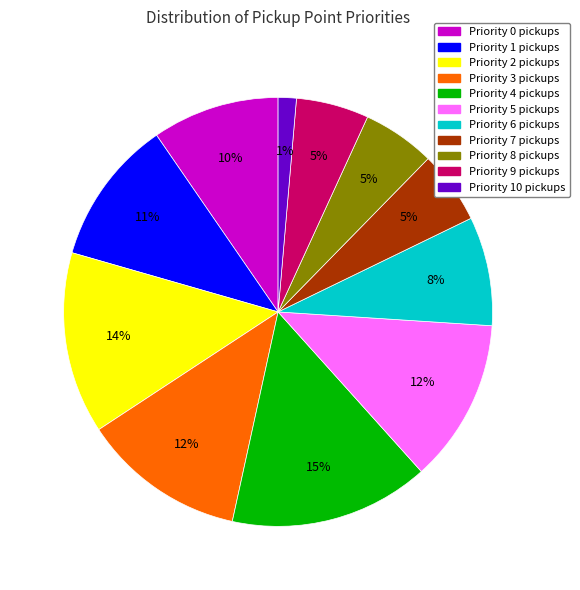

Is there any slice that represents more than half of the pie?

No